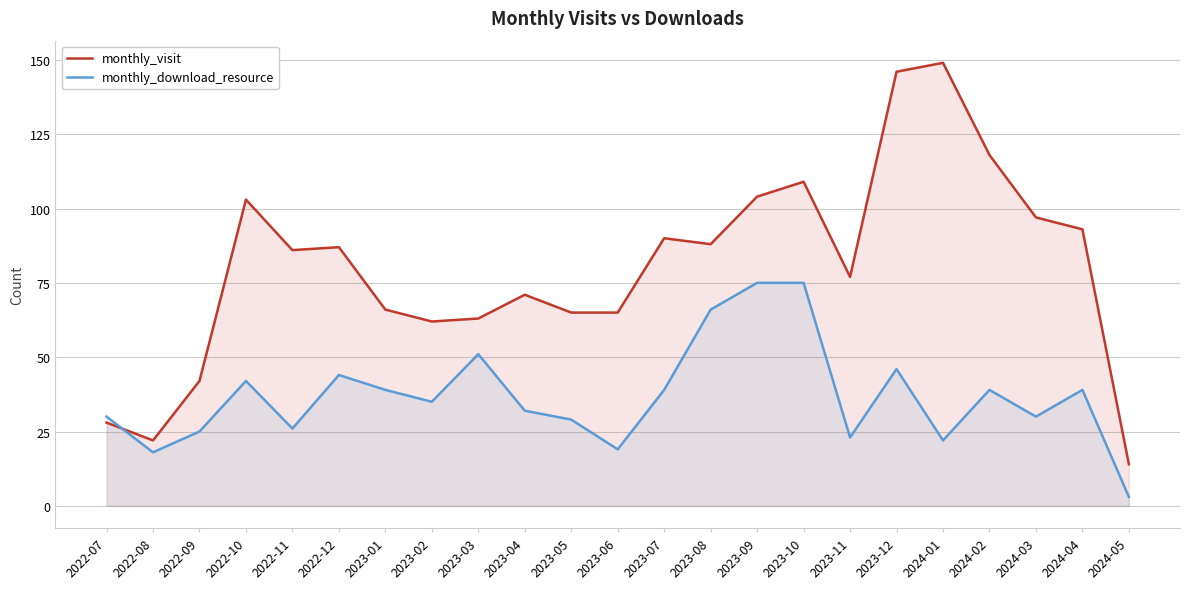

Does the chart display data point markers on the line(s)?

No